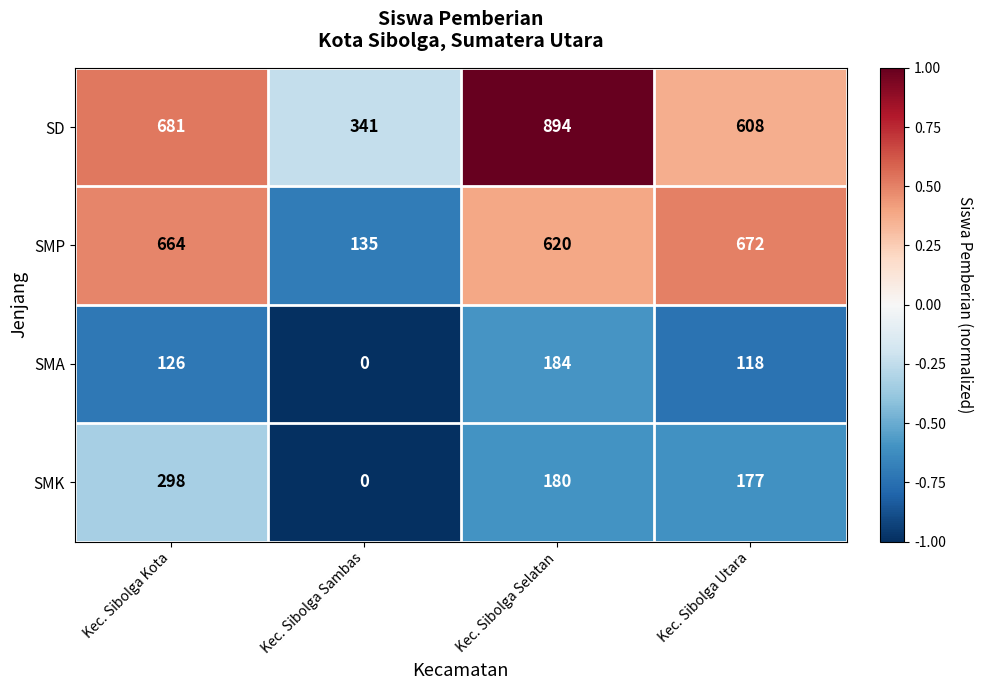

Is the value of SMA at Kec. Sibolga Selatan greater than the value of SD at Kec. Sibolga Utara?

No